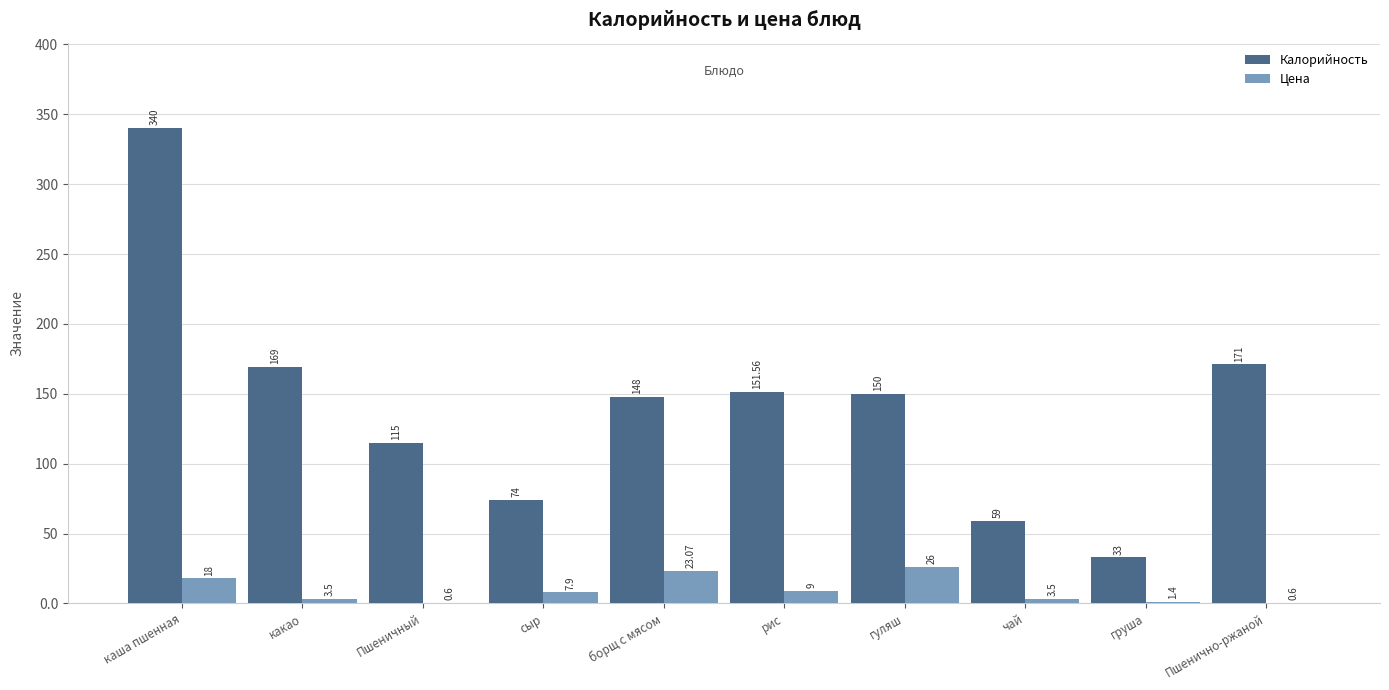

Reading right to left, list all the values displayed in this chart.

Калорийность: Пшенично-ржаной=171.0	груша=33.0	чай=59.0	гуляш=150.0	рис=151.6	борщ с мясом=148.0	сыр=74.0	Пшеничный=115.0	какао=169.0	каша пшенная=340.0
Цена: Пшенично-ржаной=0.6	груша=1.4	чай=3.5	гуляш=26.0	рис=9.0	борщ с мясом=23.1	сыр=7.9	Пшеничный=0.6	какао=3.5	каша пшенная=18.0